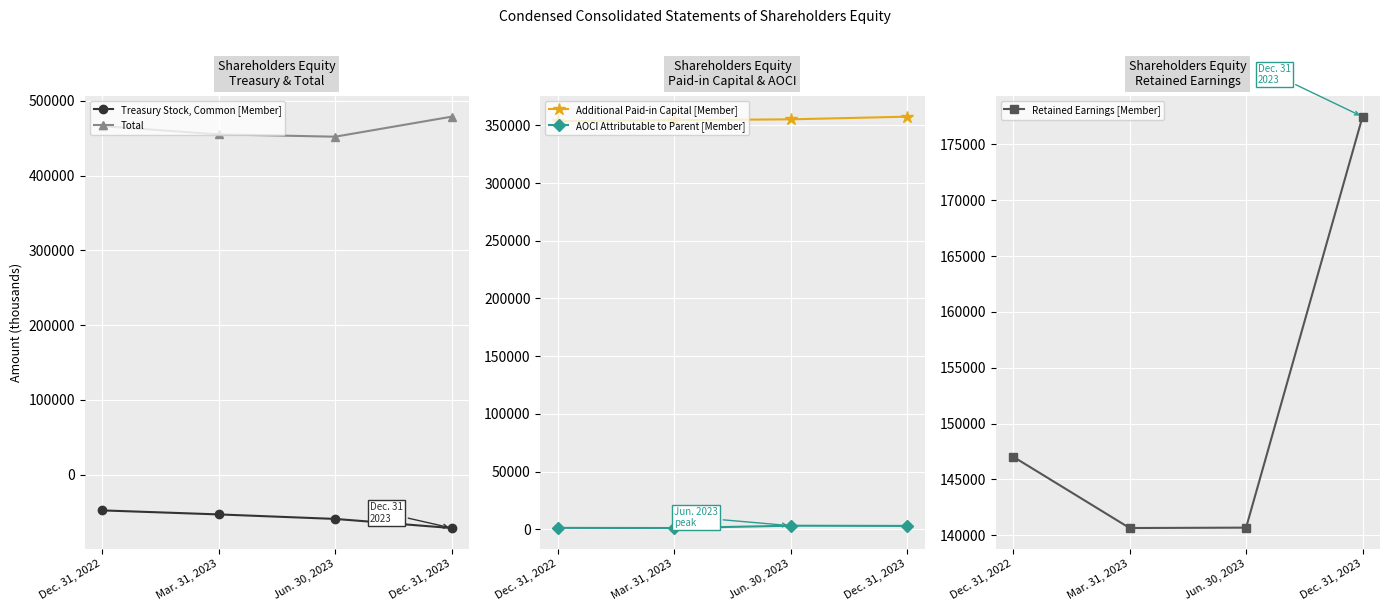

In AOCI Attributable to Parent [Member], how many points are lower than both neighbors (excluding endpoints)?

1